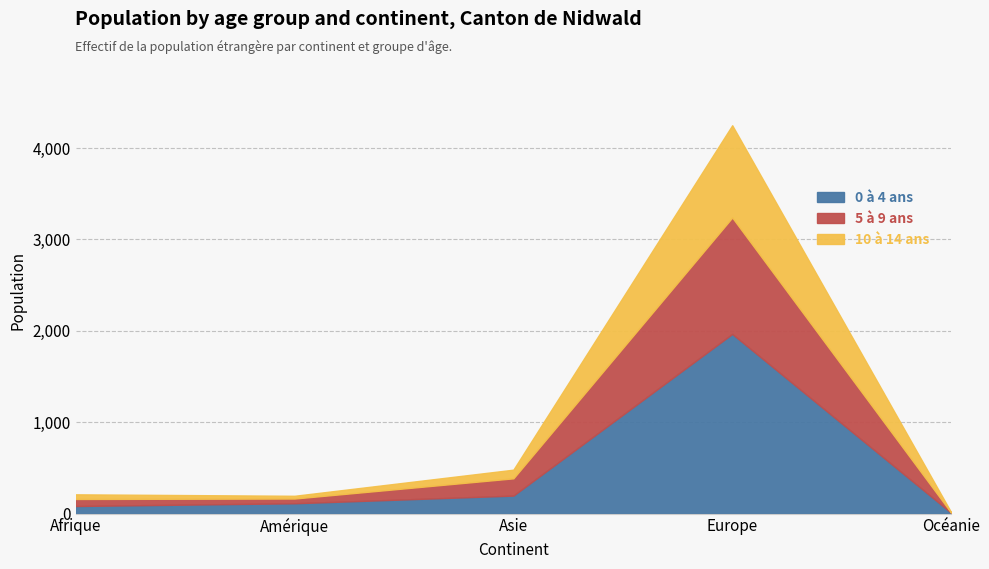

At which label does 0 à 4 ans reach its peak?

Europe